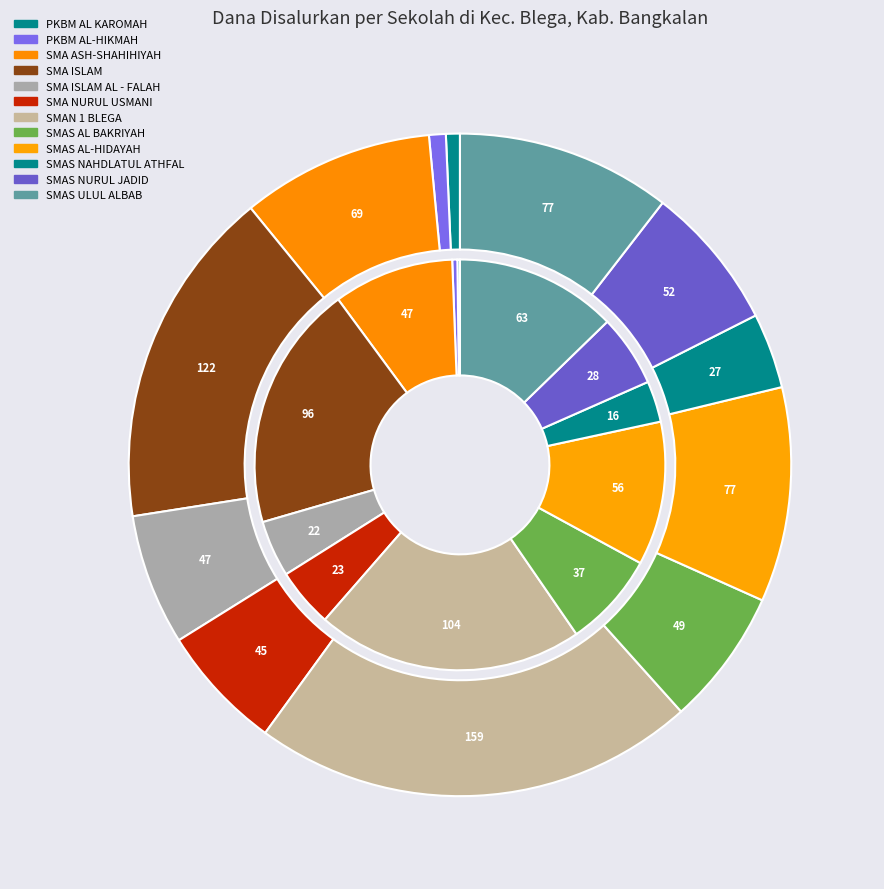

To the nearest percent, what percentage of the pie is SMAS NAHDLATUL ATHFAL?

4%